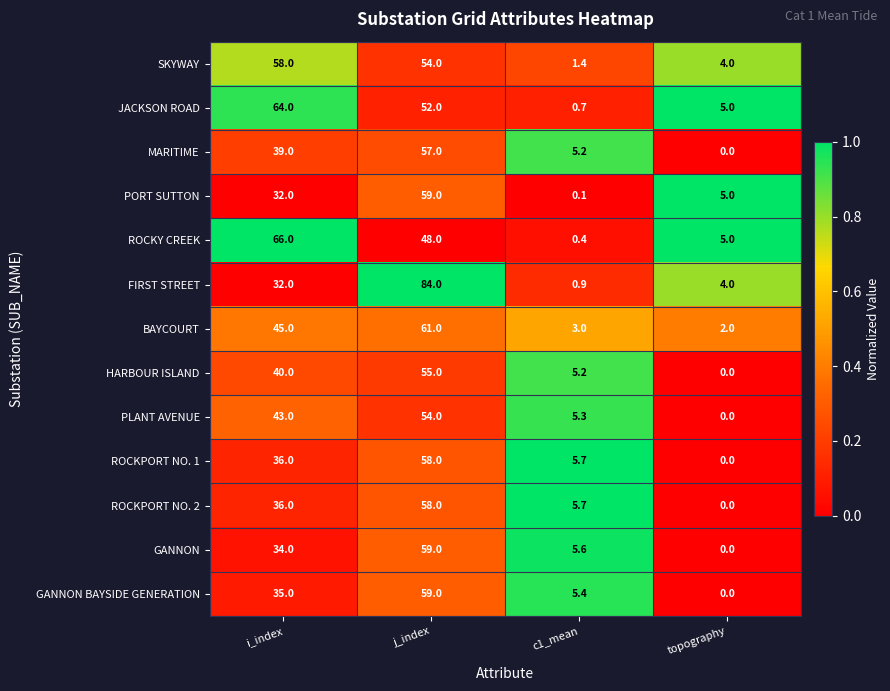

What is the sum of the BAYCOURT values at j_index and topography?

63.0